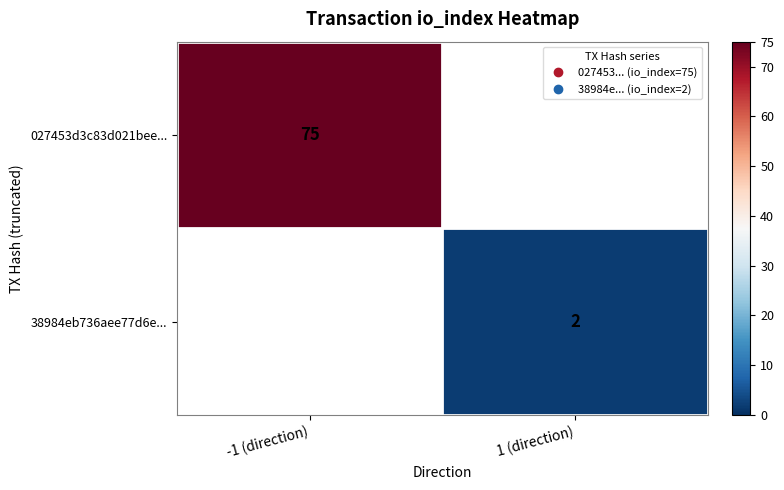

What is the minimum value shown in the chart?

2.0